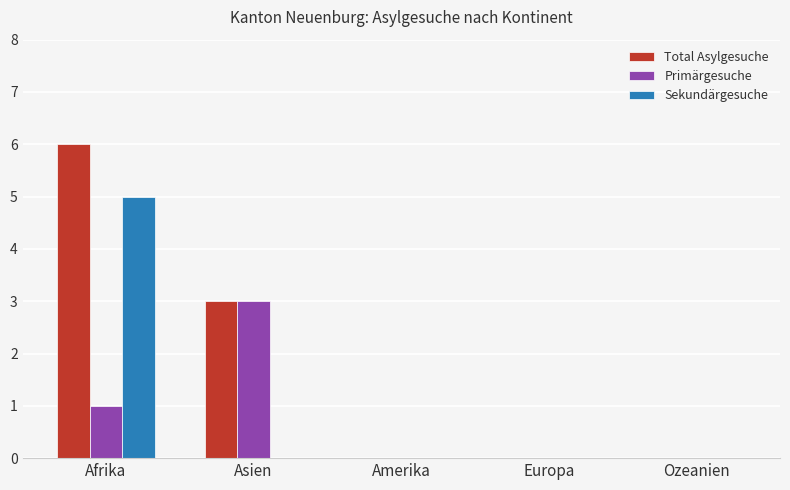

Count the number of categories in the chart.

5